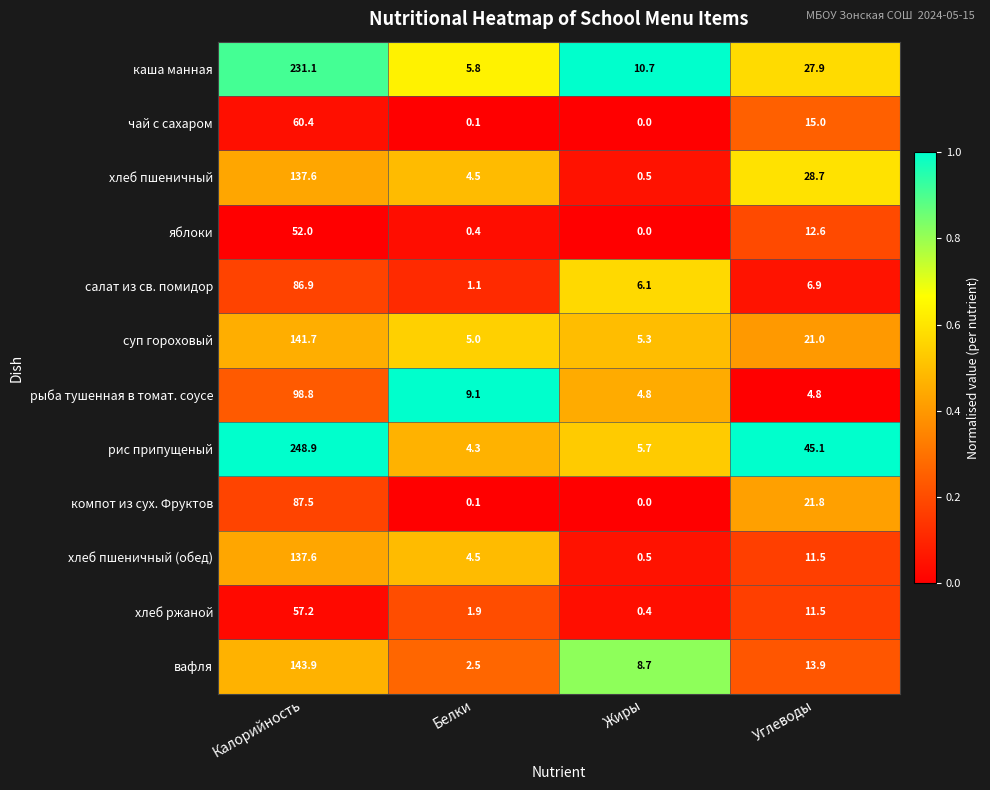

Which series has the largest range (max minus min)?

рис припущеный